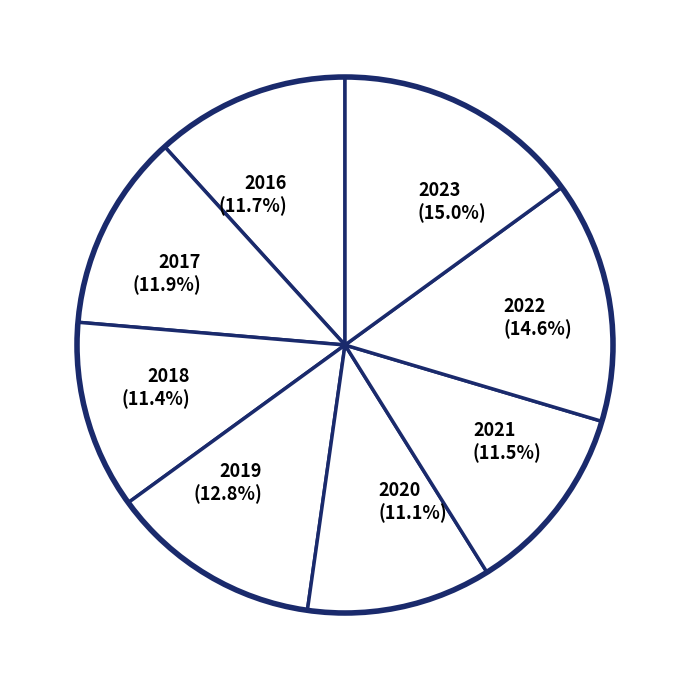

The 2019 slice represents 13% of the pie. True or false?

True